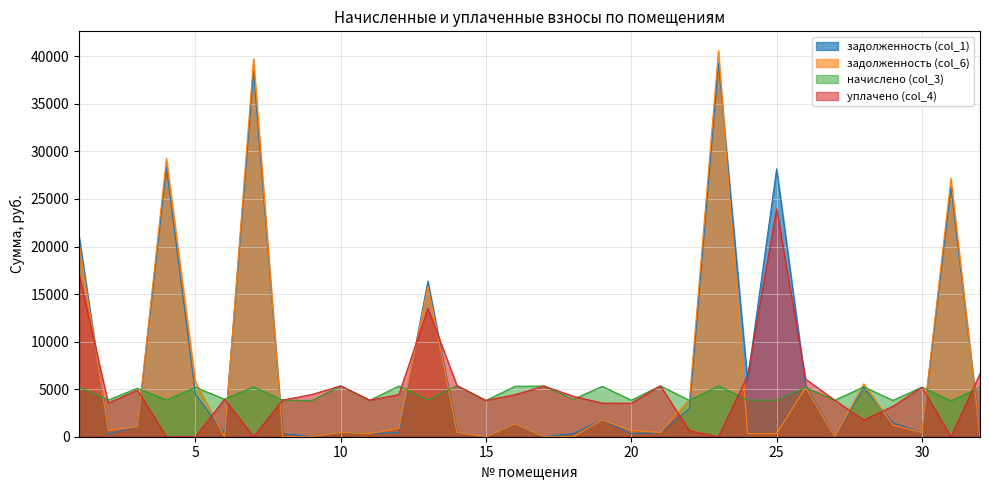

Does the chart have visible grid lines?

Yes